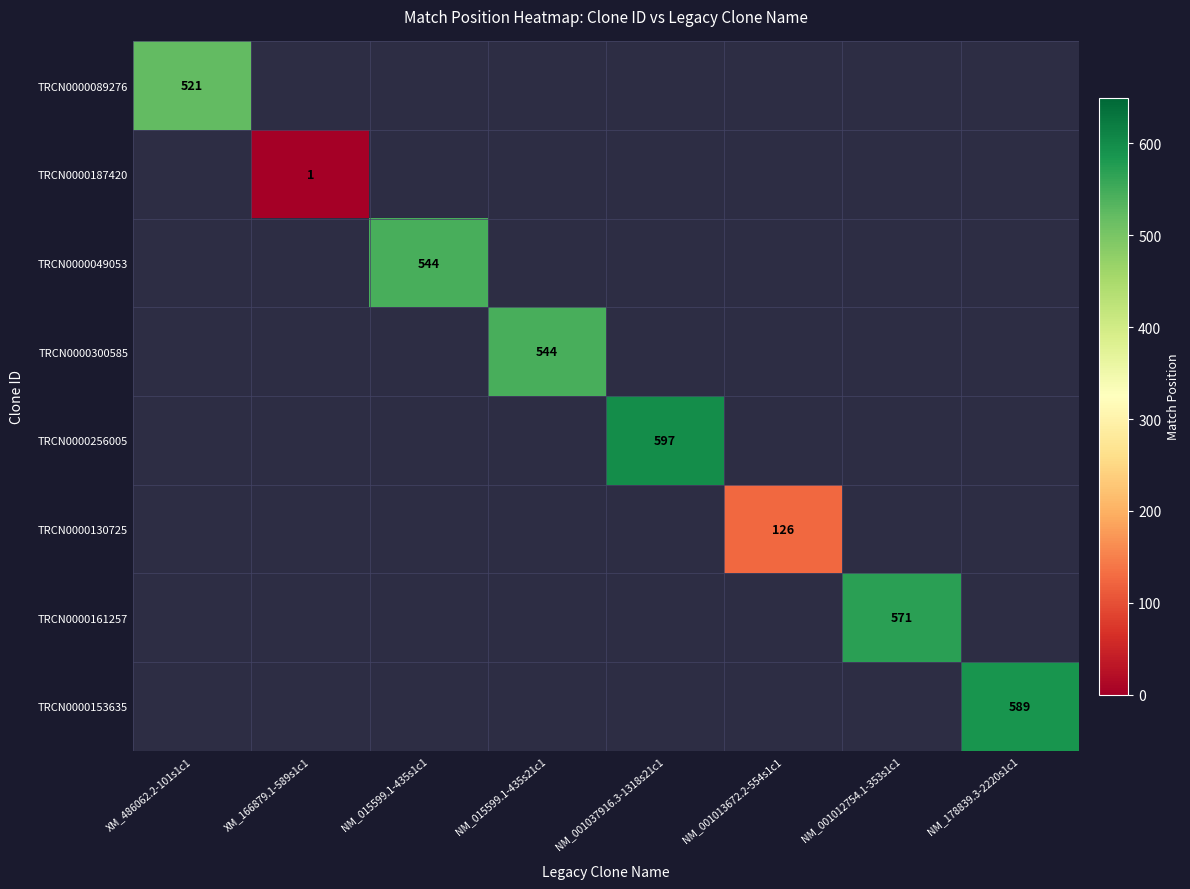

The value of TRCN0000130725 at NM_001013672.2-554s1c1 is 53. True or false?

False